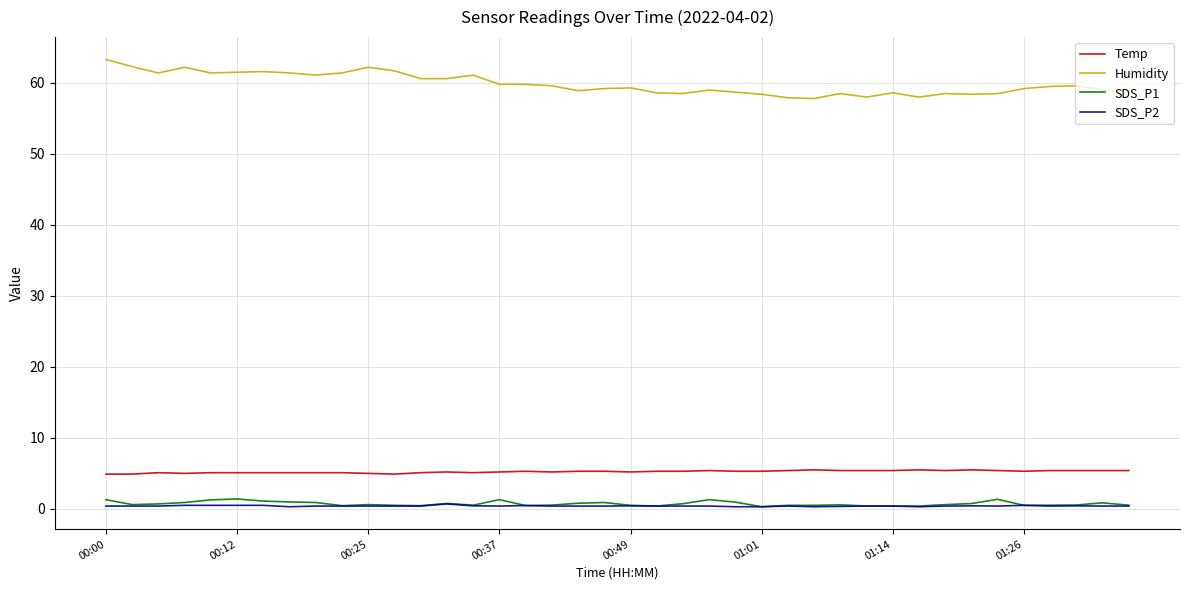

Is this an area chart (filled region under the line)?

No